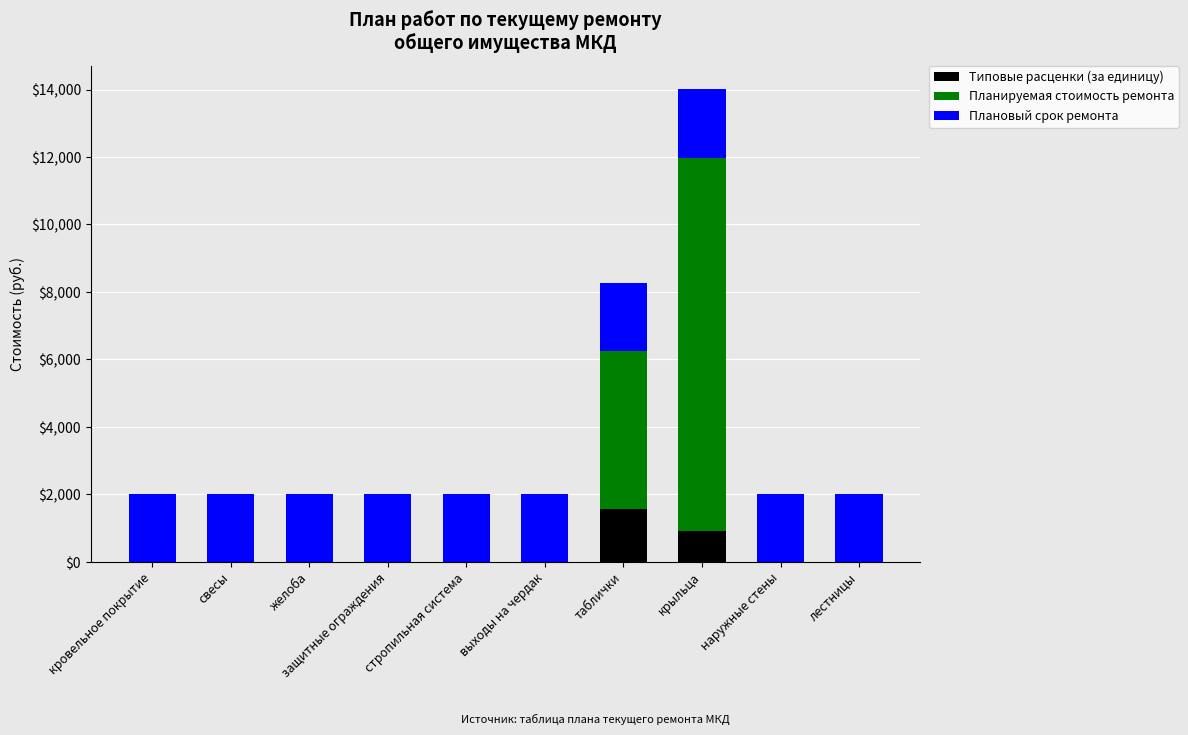

The Типовые расценки (за единицу) series shows -690.2 at кровельное покрытие. True or false?

False